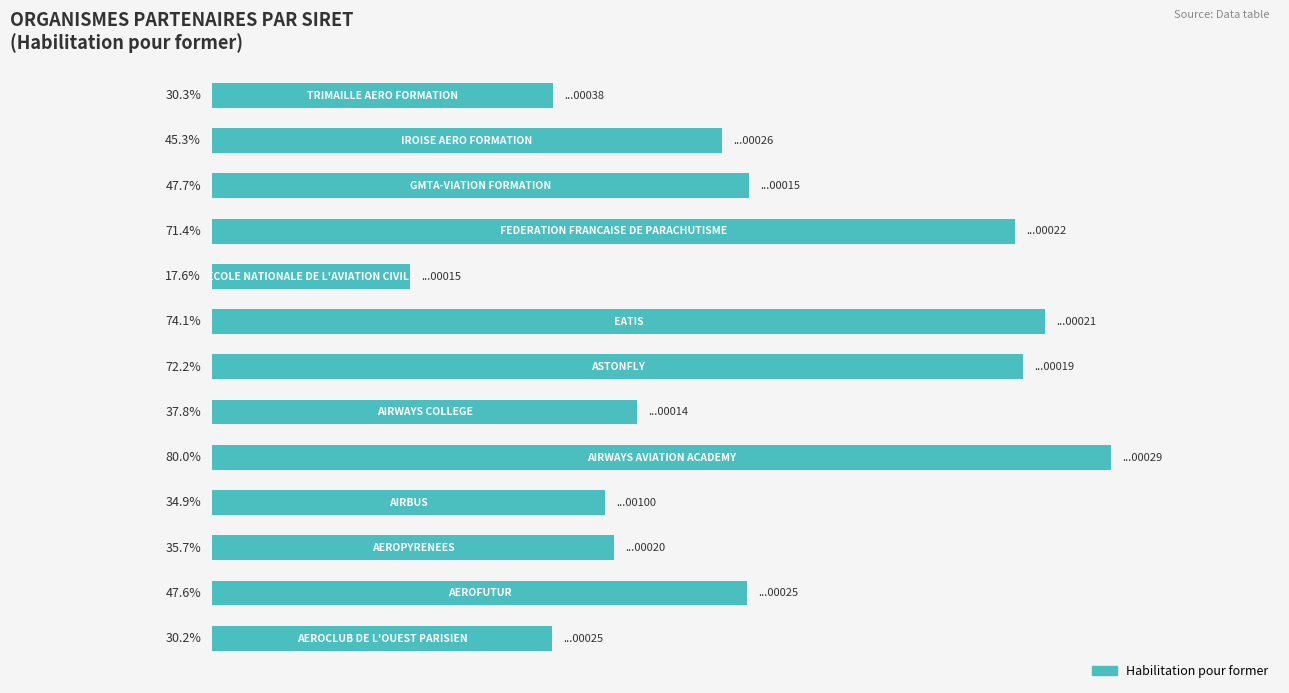

Are the bars horizontal?

Yes